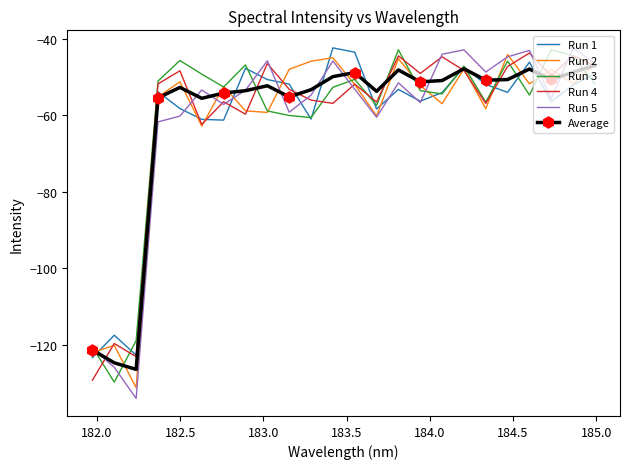

Which series has the largest range (max minus min)?

Run 5